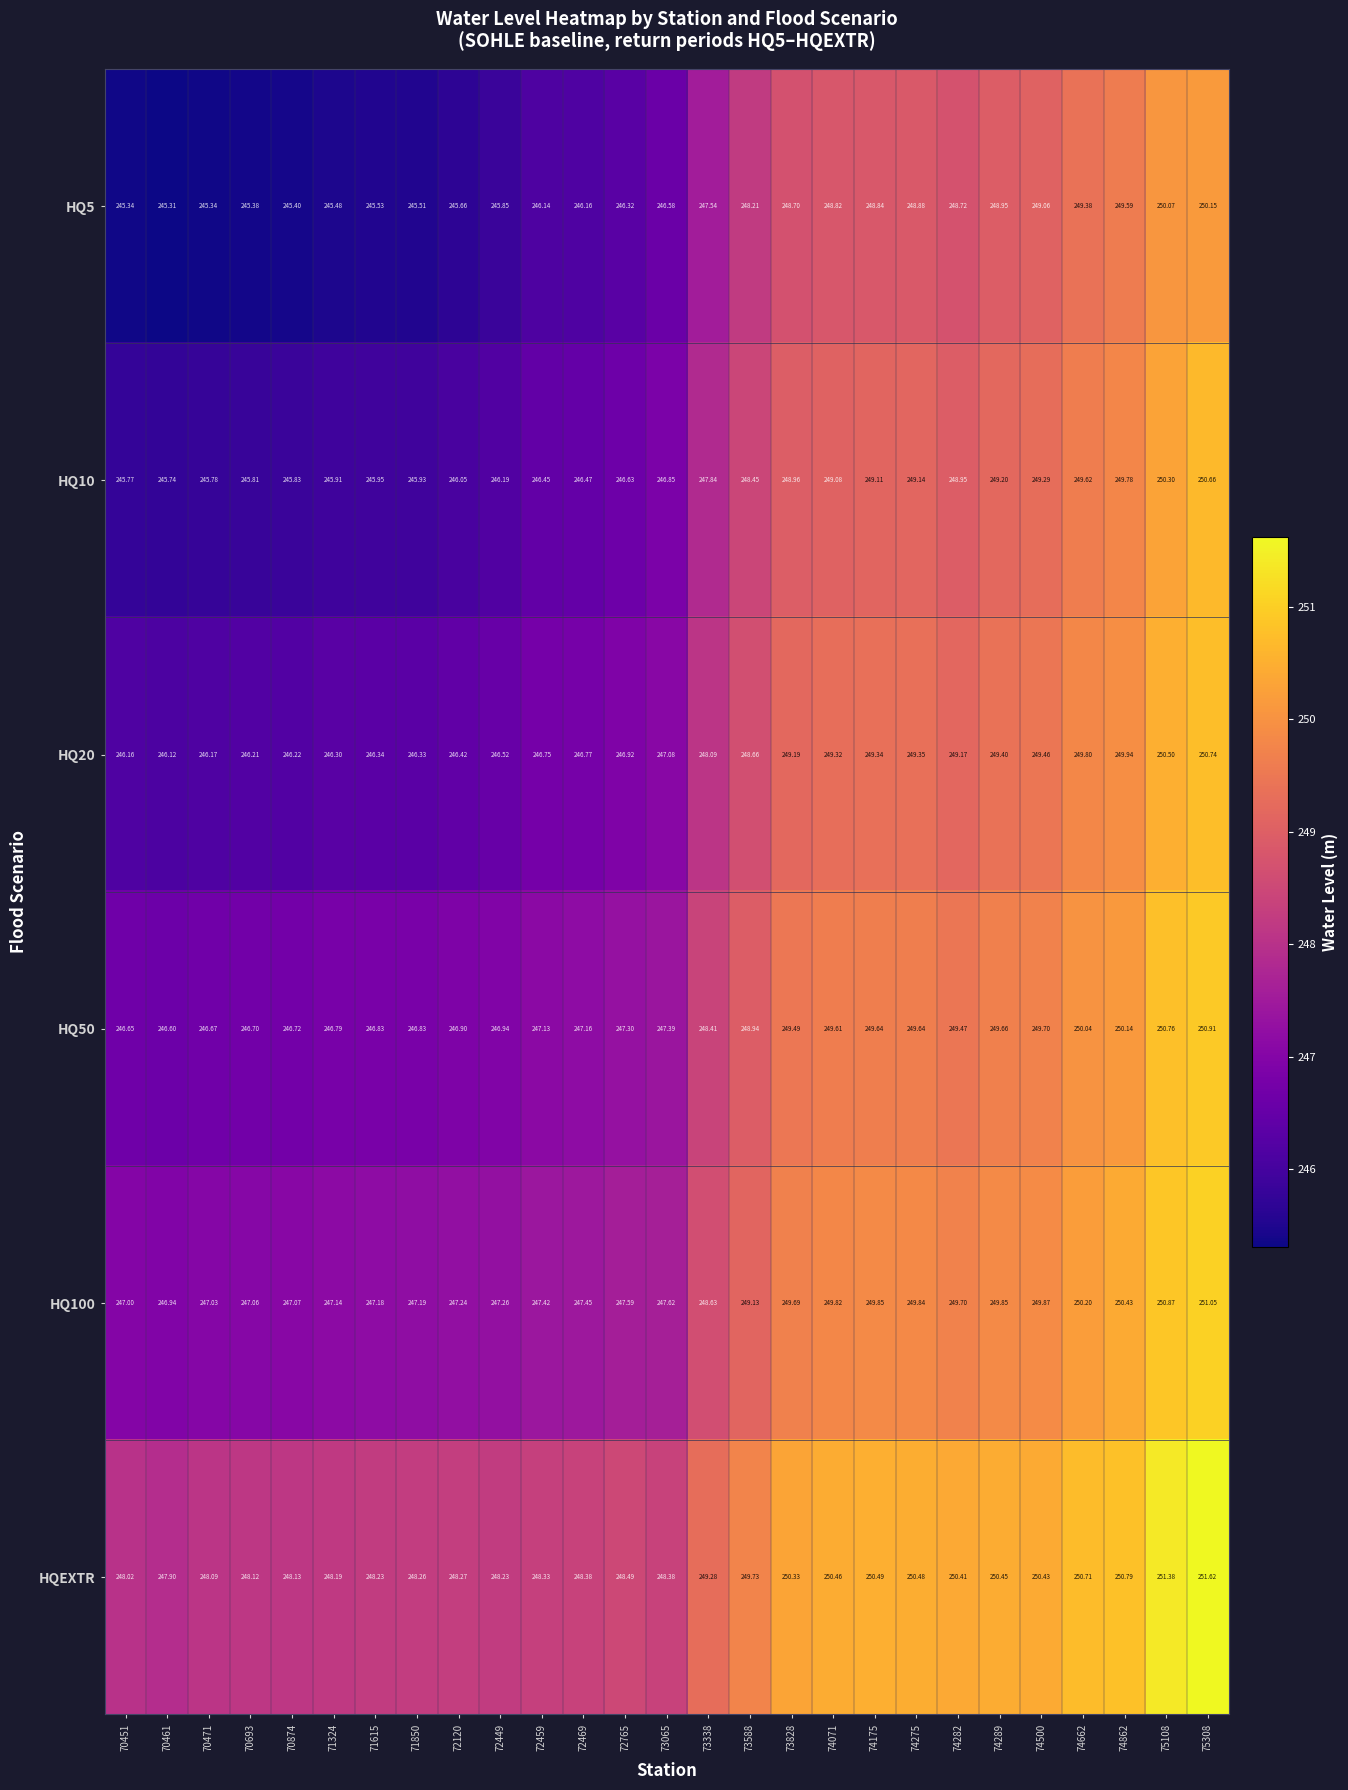

Is the value of HQ20 at 74071 greater than the value of HQEXTR at 73065?

Yes